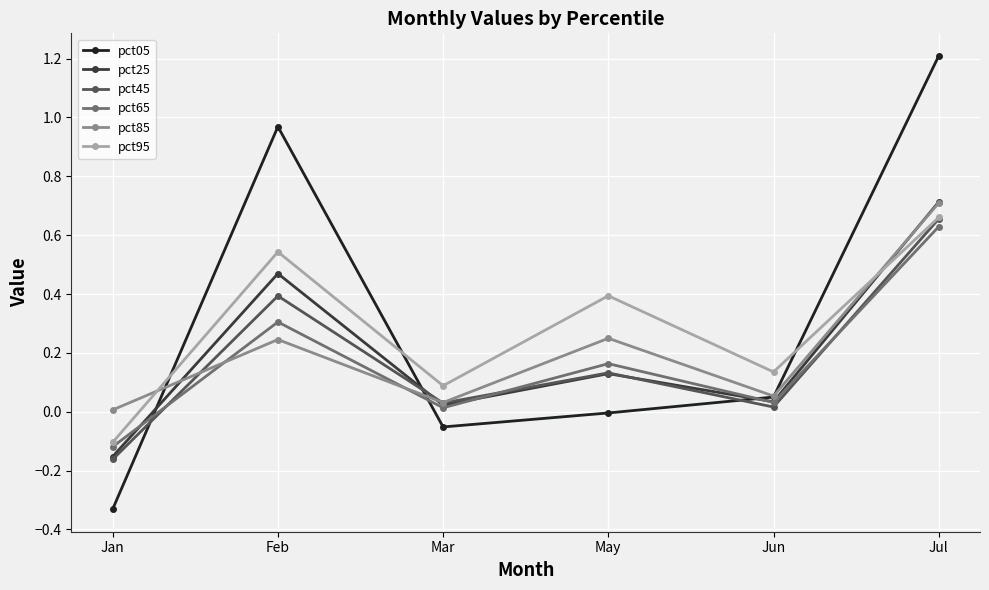

Rank the categories by pct65 value from highest to lowest.

Jul, Feb, May, Jun, Mar, Jan